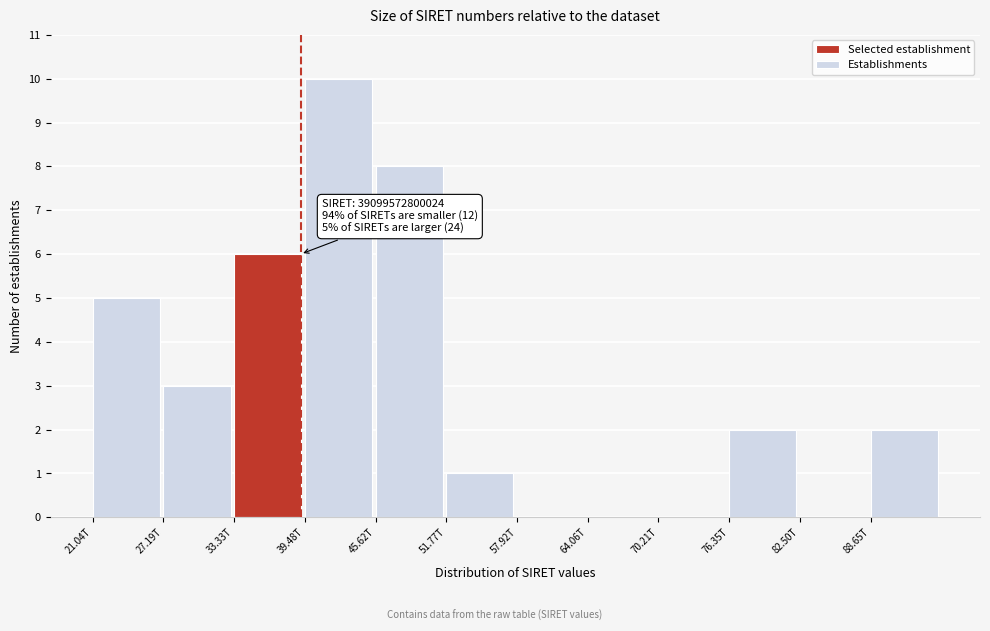

Reading right to left, list all the values displayed in this chart.

88.65T=2	82.50T=0	76.35T=2	70.21T=0	64.06T=0	57.92T=0	51.77T=1	45.62T=8	39.48T=10	33.33T=6	27.19T=3	21.04T=5